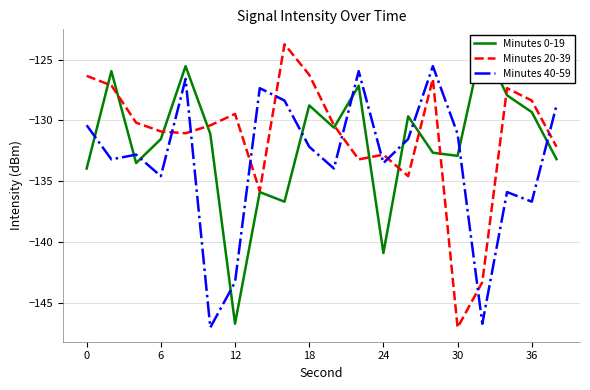

True or false: Minutes 20-39 has a value of -130.9 at 6.

True